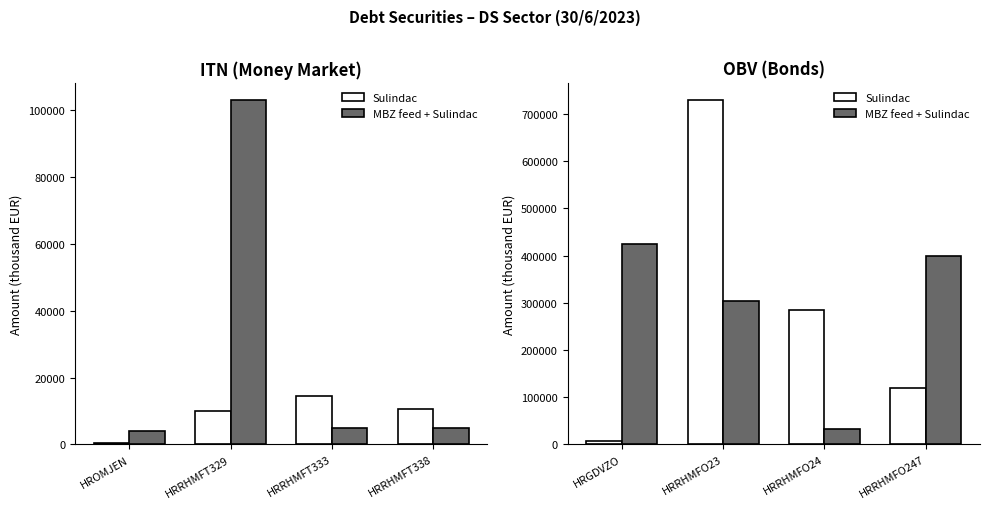

Which series has the largest range (max minus min)?

Sulindac